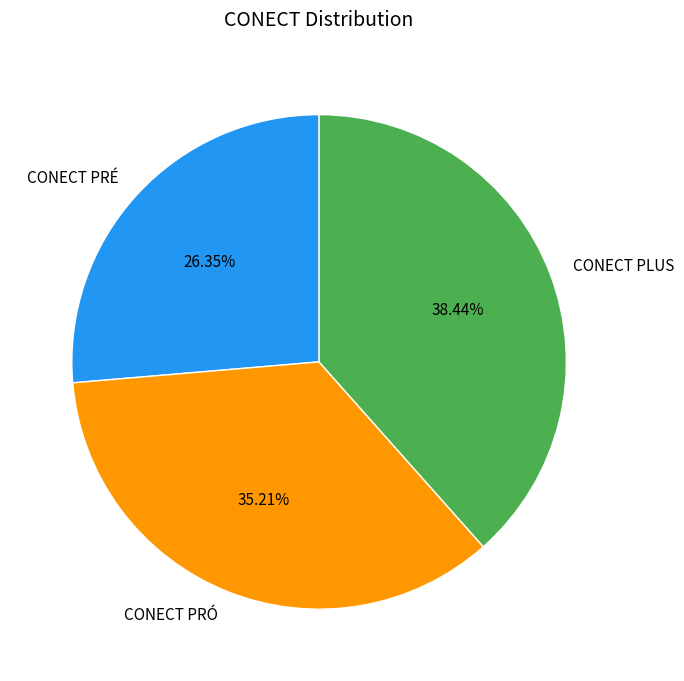

Which category has the biggest portion of the pie?

CONECT PLUS